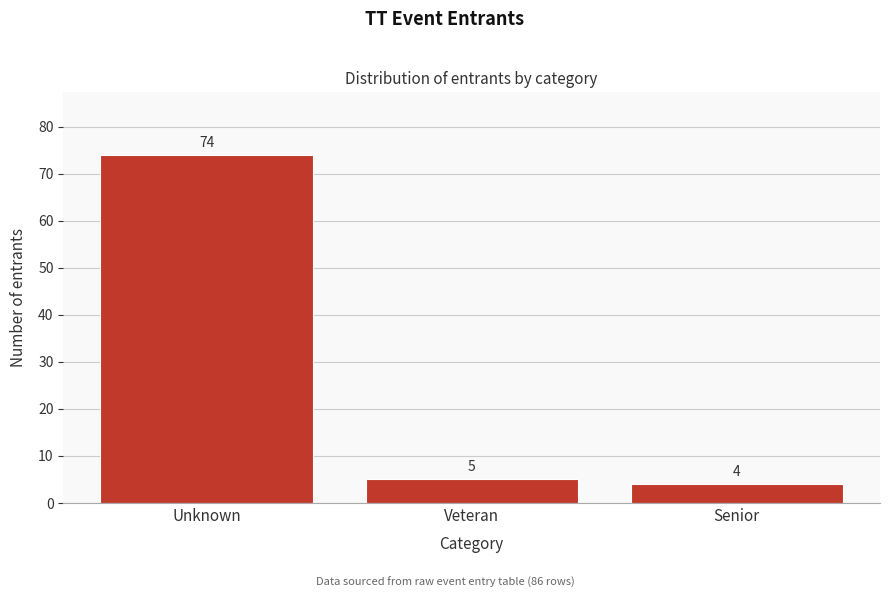

Reading left to right, transcribe all the data shown in this chart.

Unknown=74	Veteran=5	Senior=4